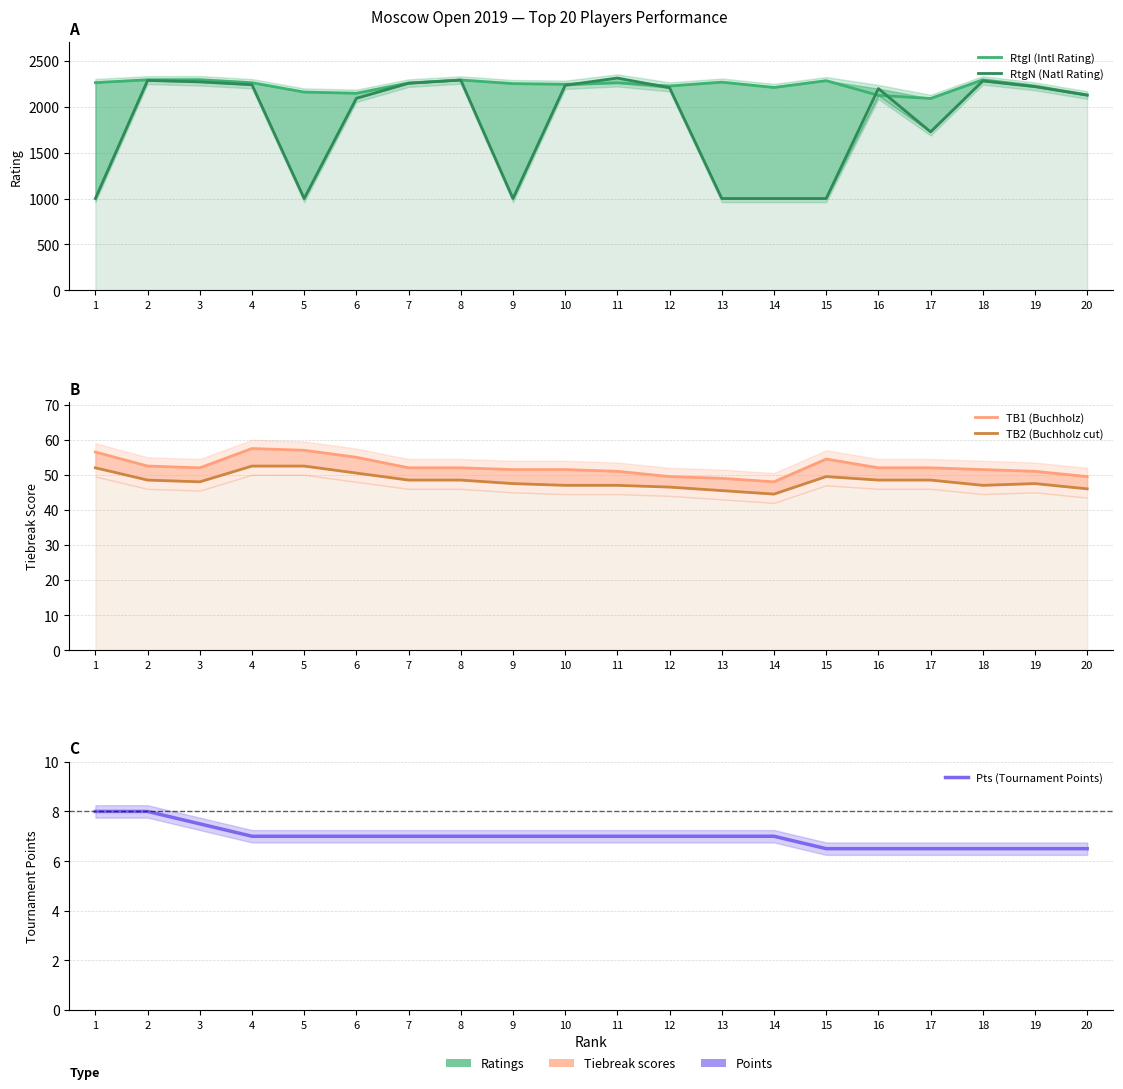

Is it true that RtgI (Intl Rating) equals 2264.0 at 1?

True